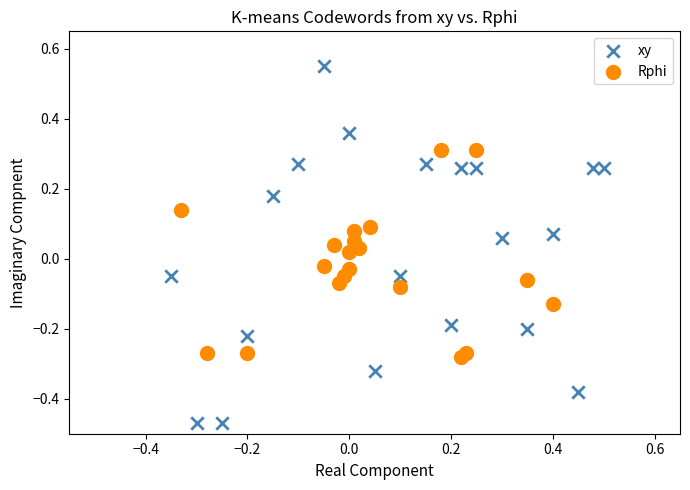

Which series contains the highest Y value?

xy